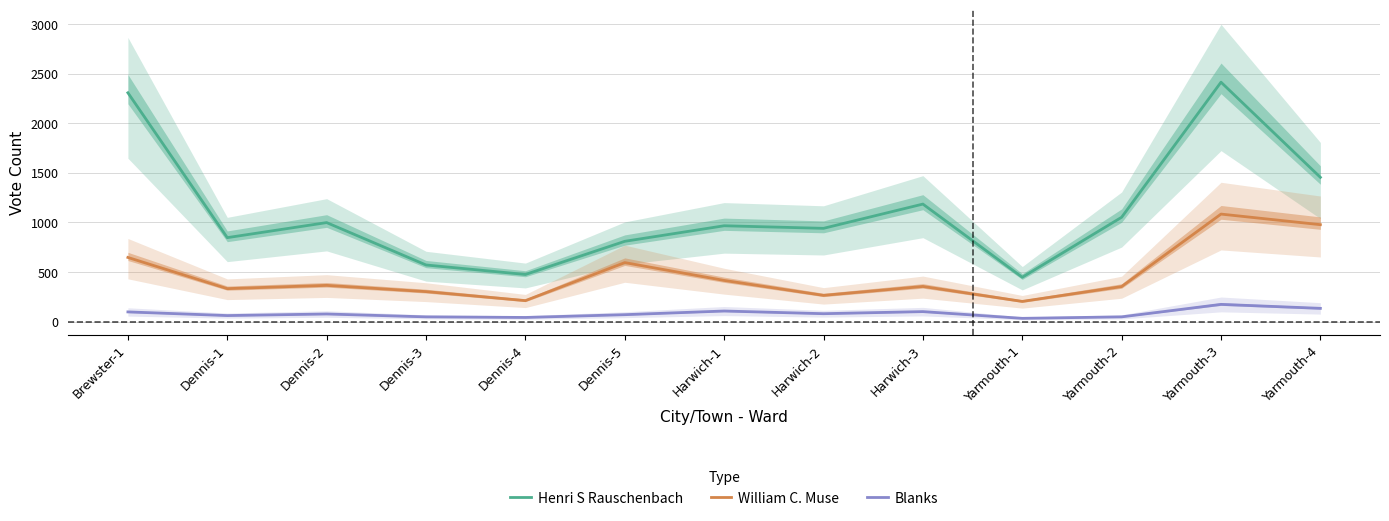

Which series has the largest total across all categories?

Henri S Rauschenbach